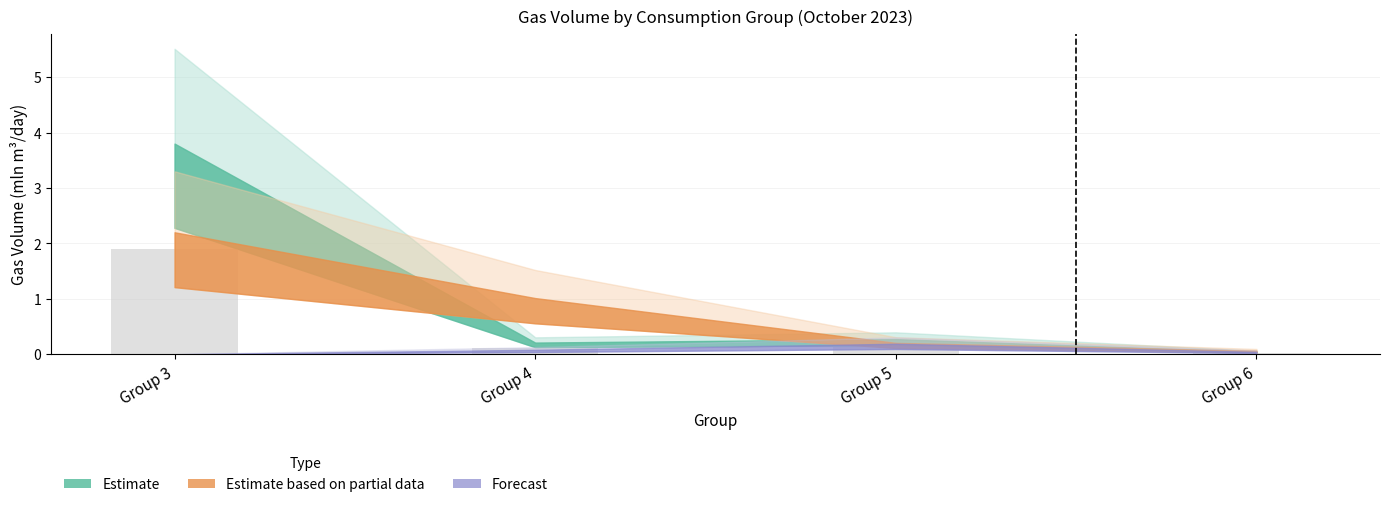

What is the sum of all values?

2.2